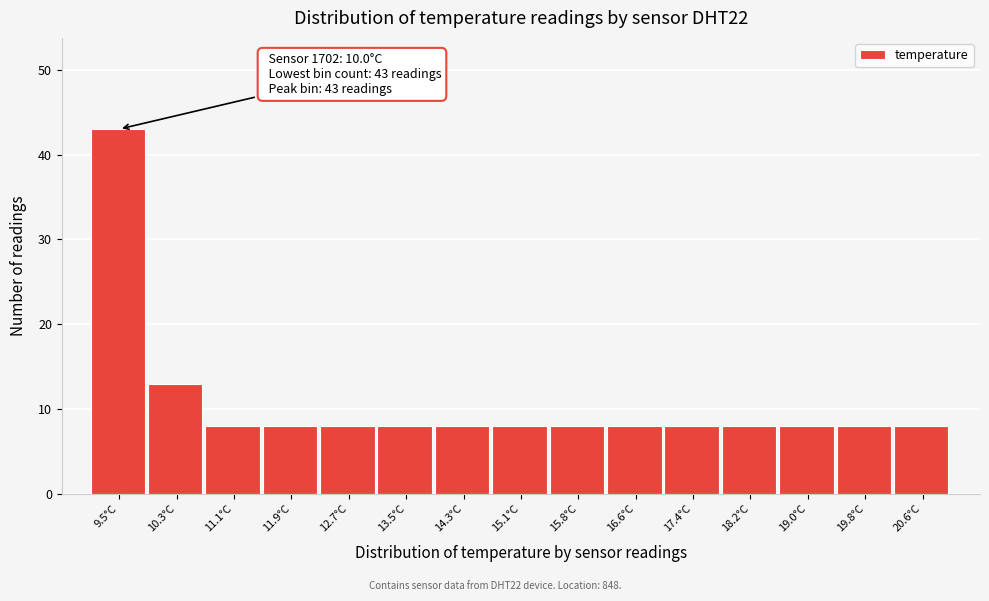

Reading left to right, what are all the values shown in this chart?

43	13	8	8	8	8	8	8	8	8	8	8	8	8	8